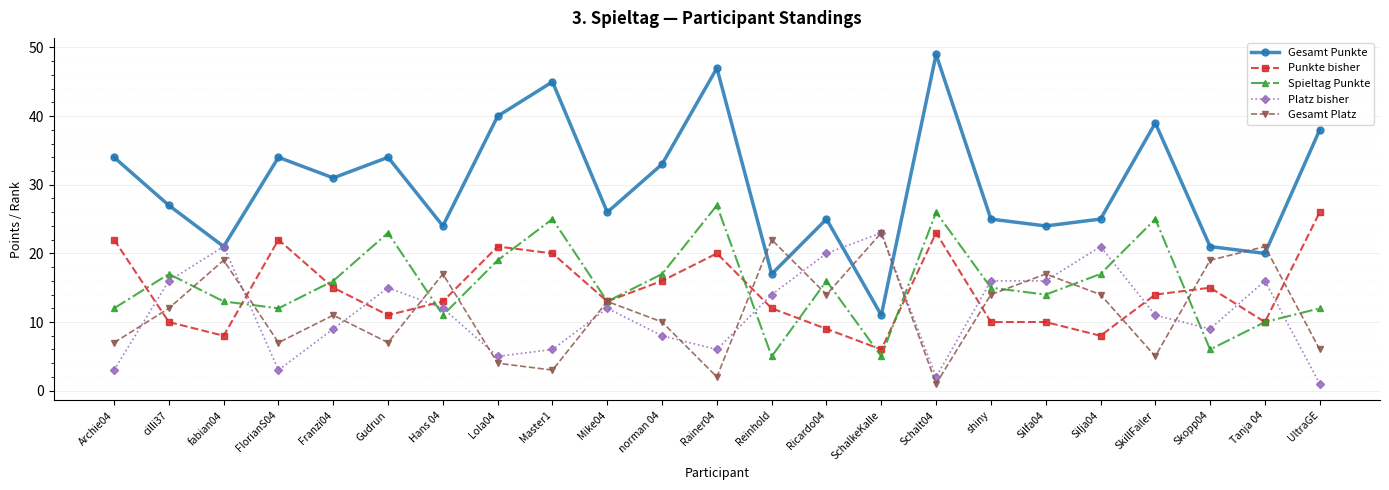

What is the difference between the maximum and second lowest values in the Spieltag Punkte series?

22